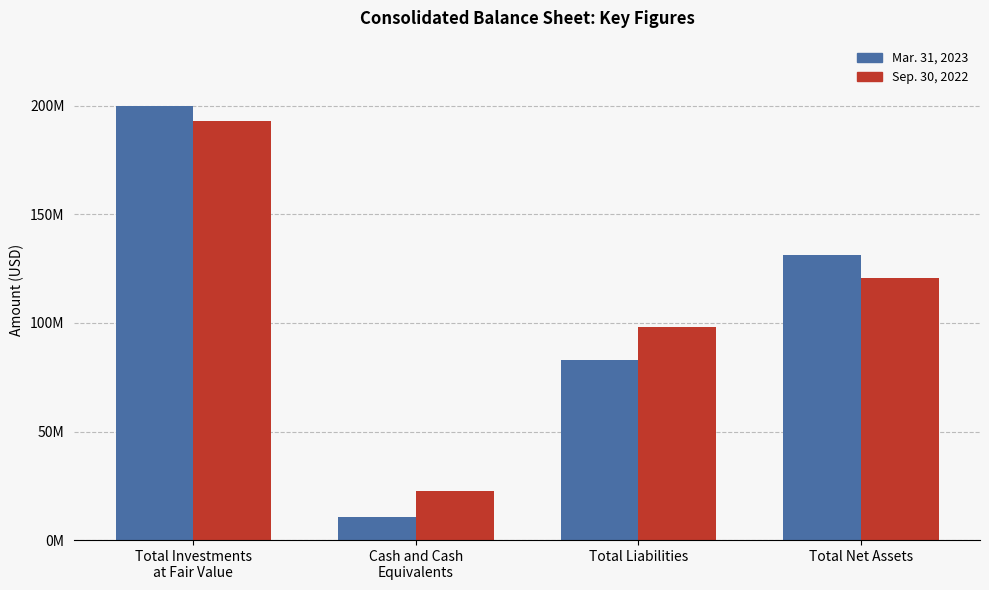

What position from the right is Cash and Cash
Equivalents?

3